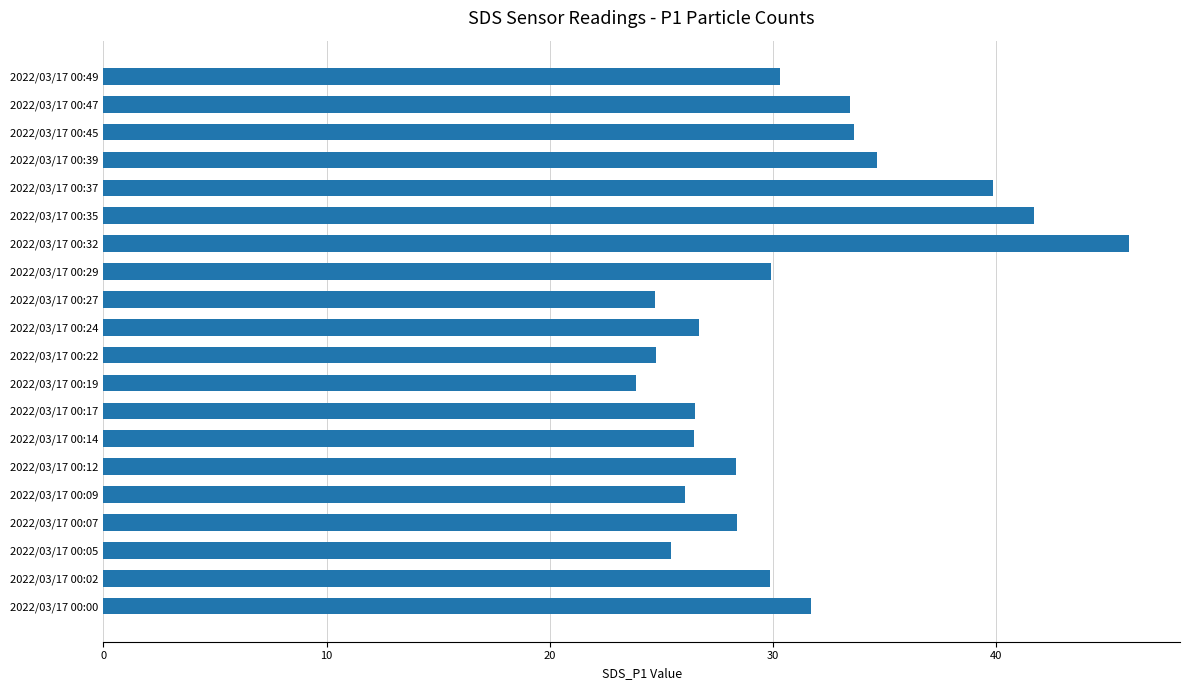

Is it true that the value at 2022/03/17 00:45 is 18.3?

False